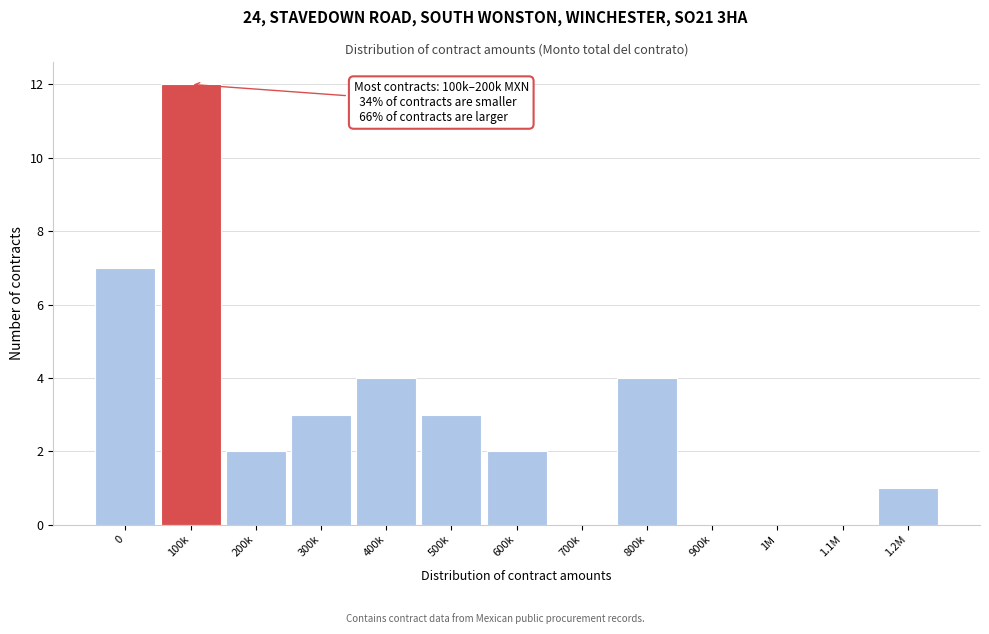

Reading right to left, list all the values displayed in this chart.

1.2M=1	1.1M=0	1M=0	900k=0	800k=4	700k=0	600k=2	500k=3	400k=4	300k=3	200k=2	100k=12	0=7